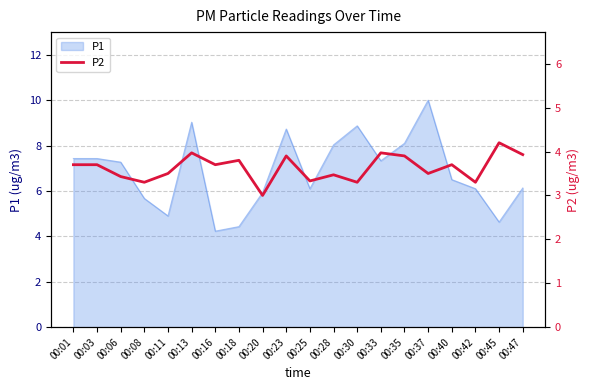

True or false: the data shows 3.3 at 00:08.

True